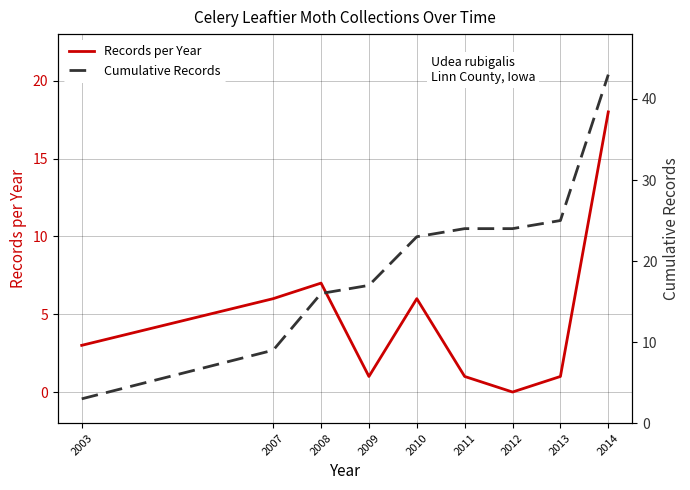

Which category has the lowest value in the Records per Year series?

2012